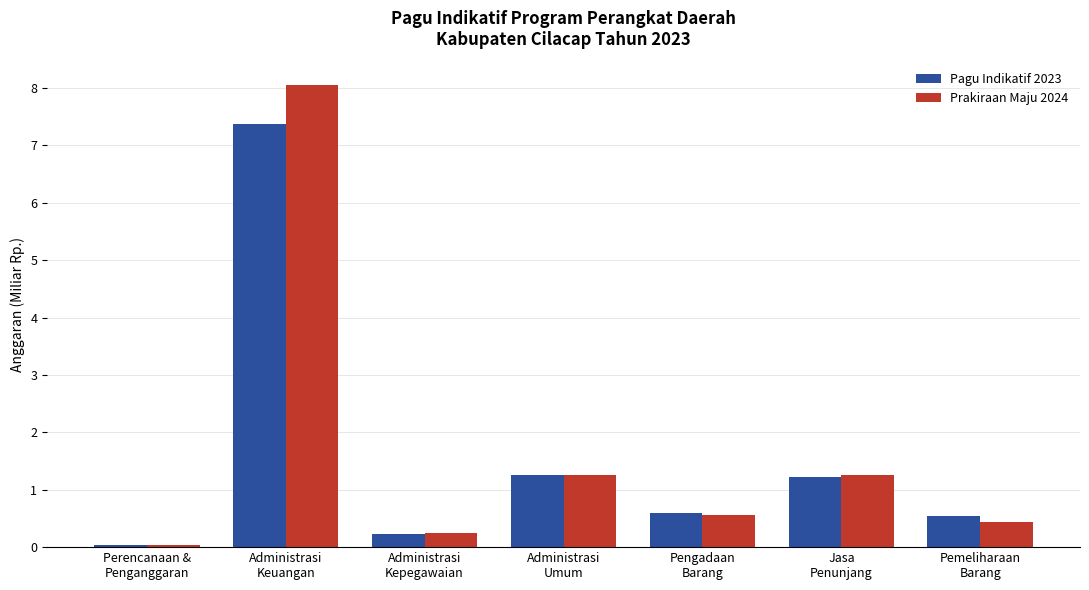

Which series has the largest range (max minus min)?

Prakiraan Maju 2024